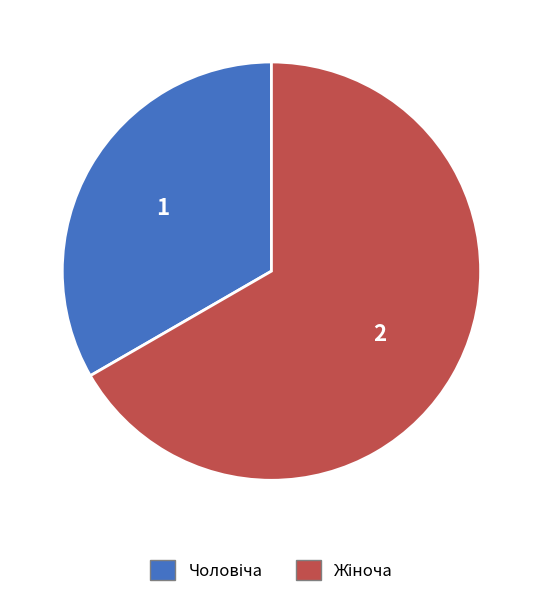

Does any single category account for the majority?

Yes